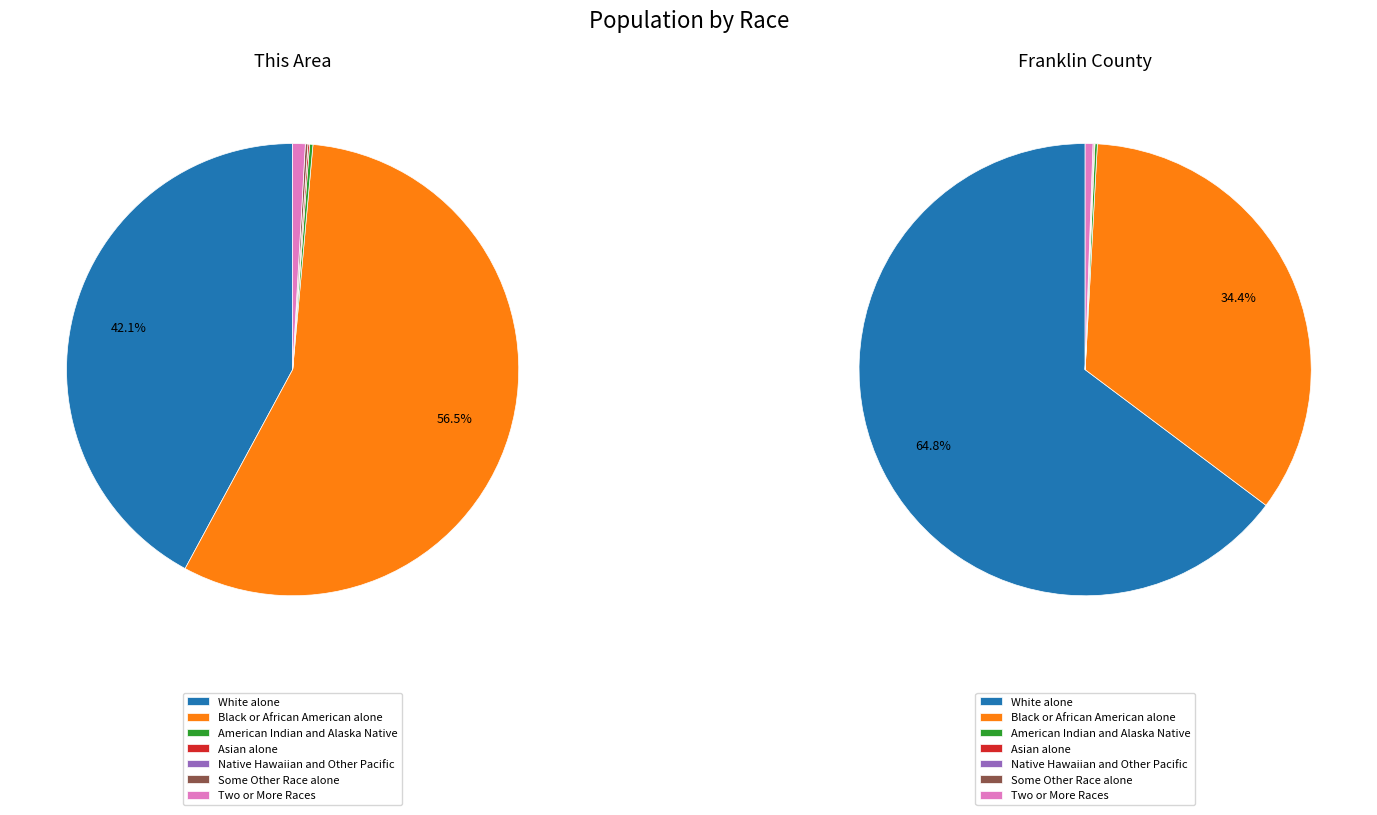

How many segments does this pie chart have?

7